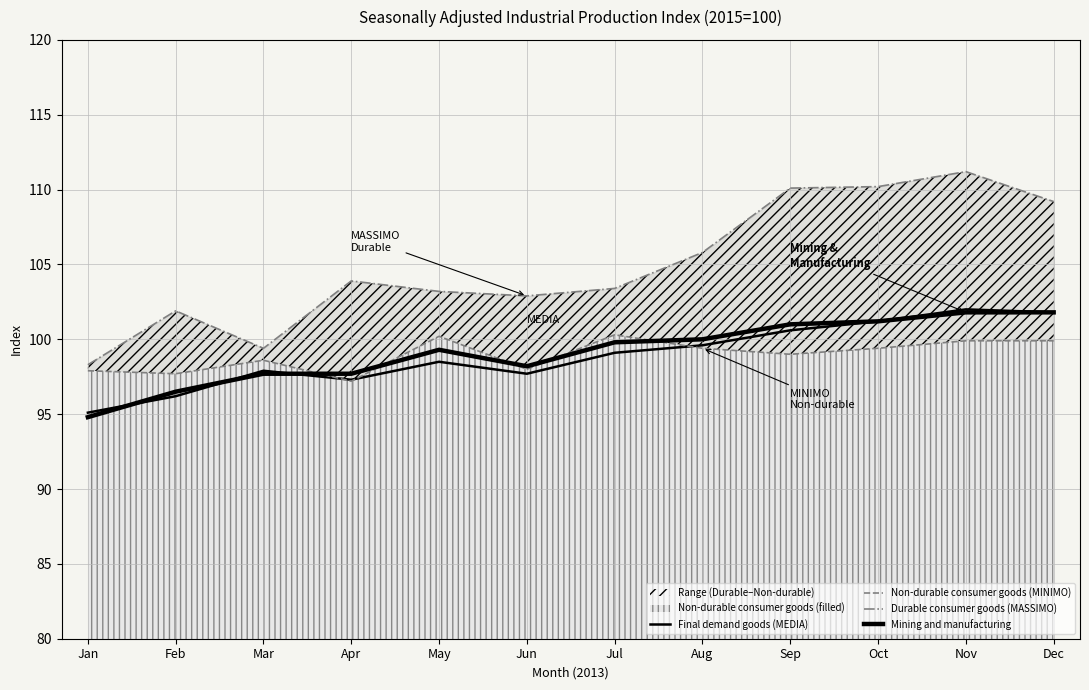

Between Jan and Apr, which series saw the biggest shift?

Durable consumer goods (MASSIMO)